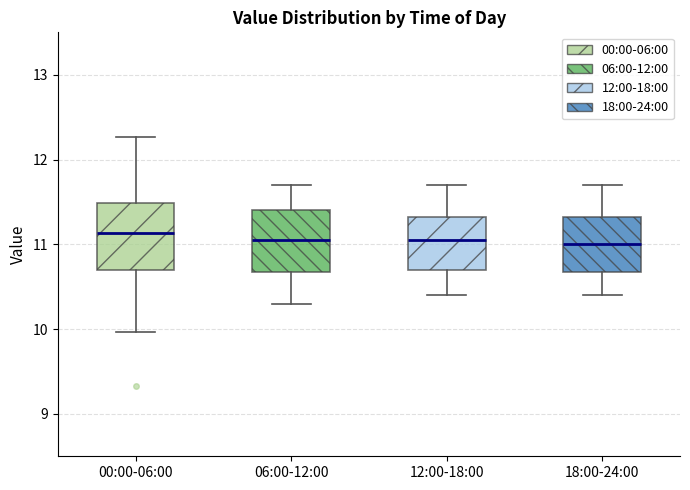

Reading left to right, read every box against the y-axis: the position of its median line, the range the box covers, and the ends of its whiskers. The values are not printed on the chart, so give them approximately, as read against the axis.

00:00-06:00: median 11.1, box 10.7 to 11.5, whiskers 10.0 to 12.3
06:00-12:00: median 11.1, box 10.7 to 11.4, whiskers 10.3 to 11.7
12:00-18:00: median 11.1, box 10.7 to 11.3, whiskers 10.4 to 11.7
18:00-24:00: median 11.0, box 10.7 to 11.3, whiskers 10.4 to 11.7